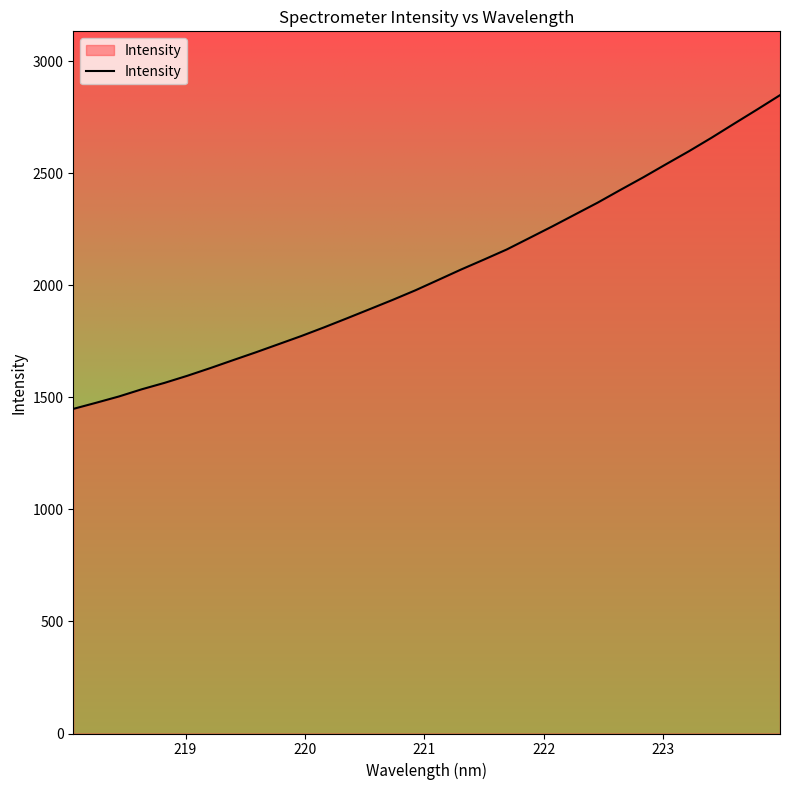

What is the greatest value displayed?

2848.8